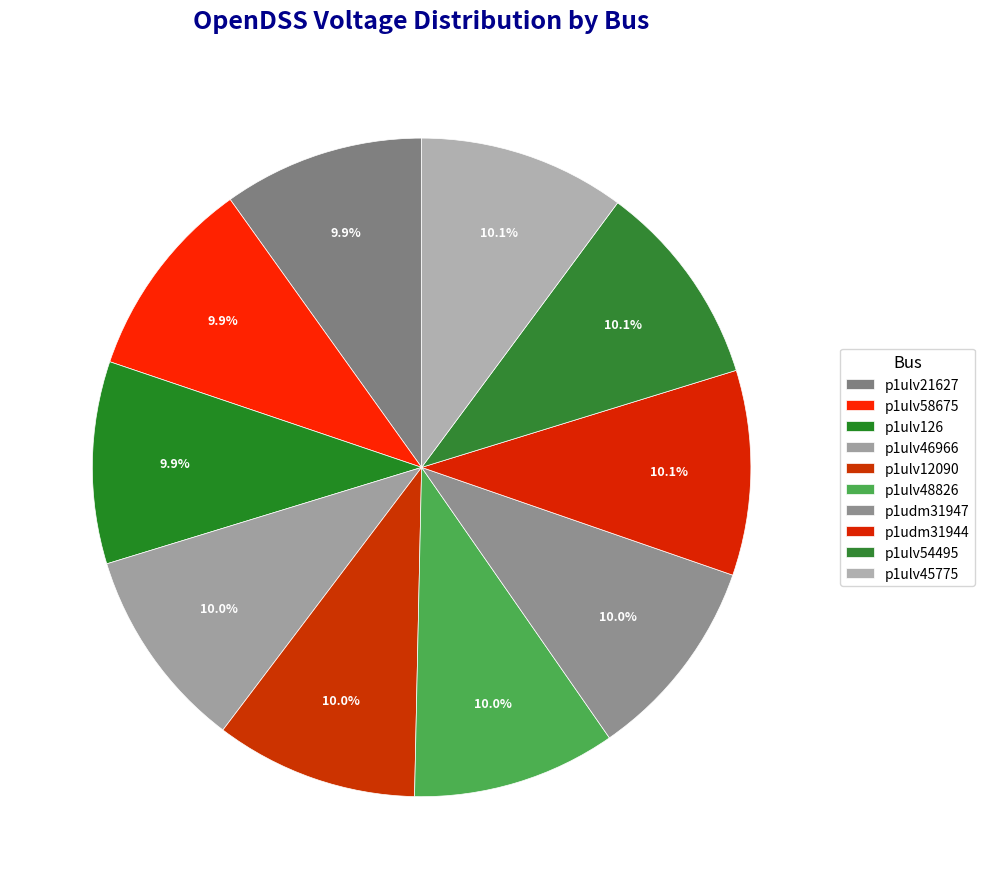

How many slices are in this pie chart?

10